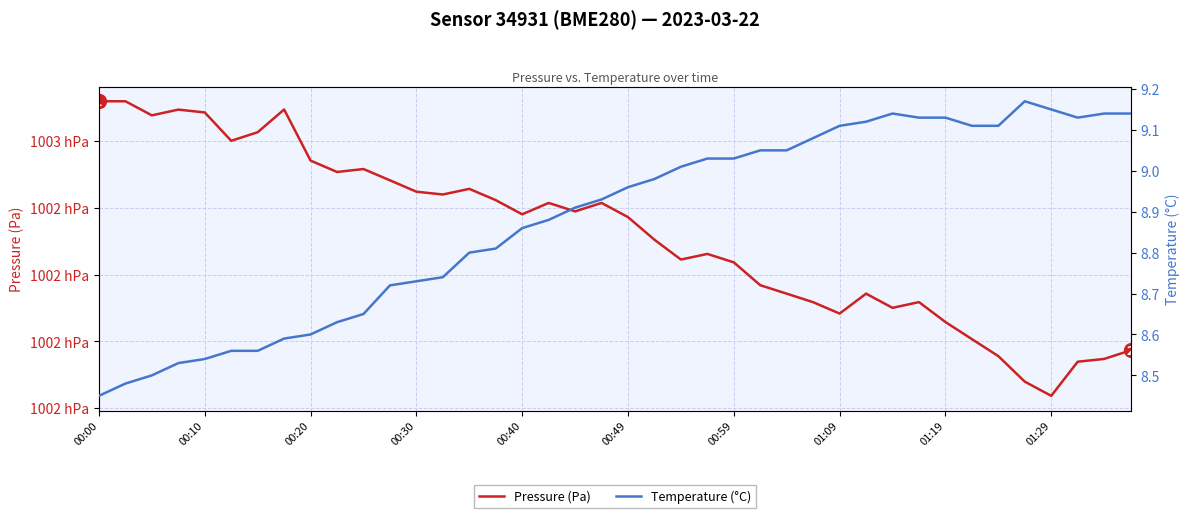

What is the sum of the Temperature (°C) values at 00:20 and 36?

17.6